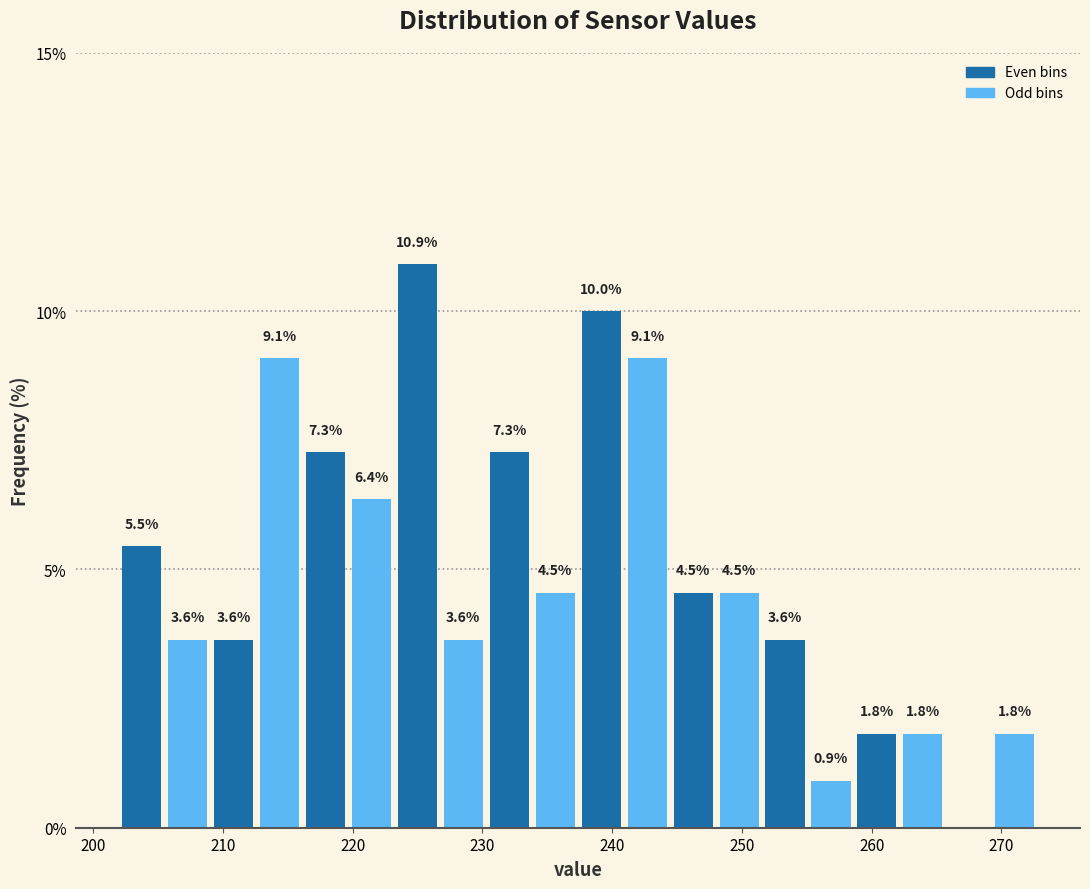

Around what value on the x-axis is the tallest bar? Give the approximate position of its centre, as read against the axis.

225